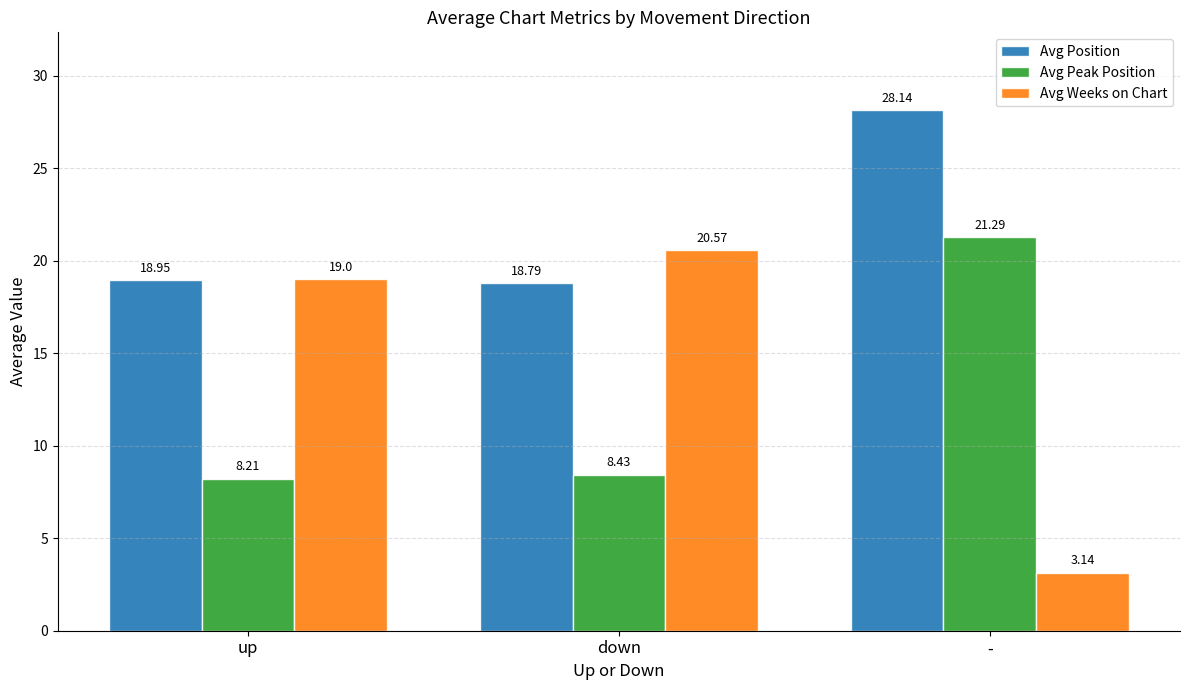

What is the label of the 2nd bar from the right?

down